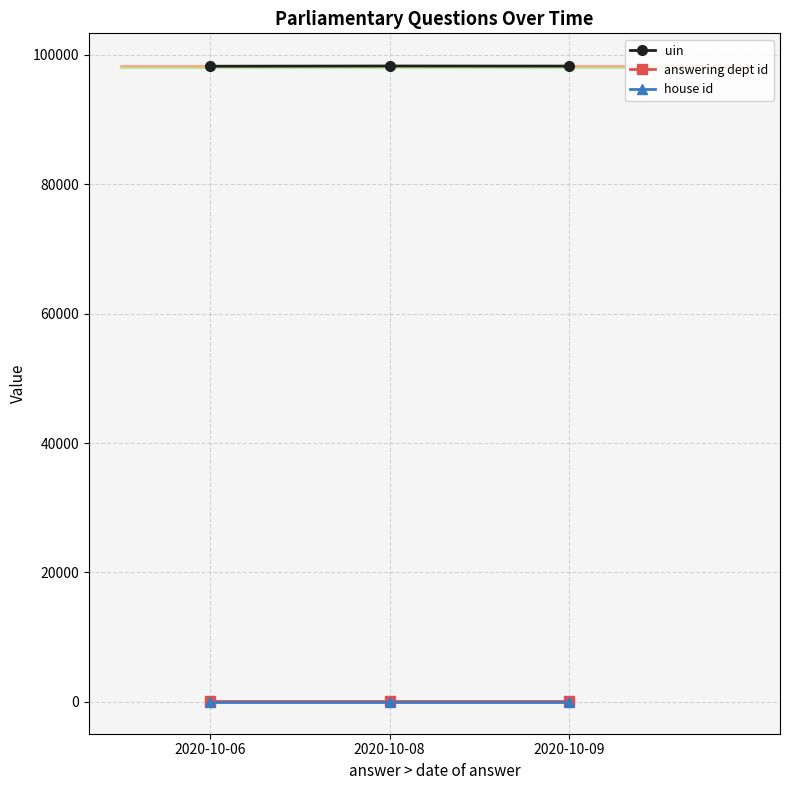

What are all the series names shown in the legend?

uin, answering dept id, house id